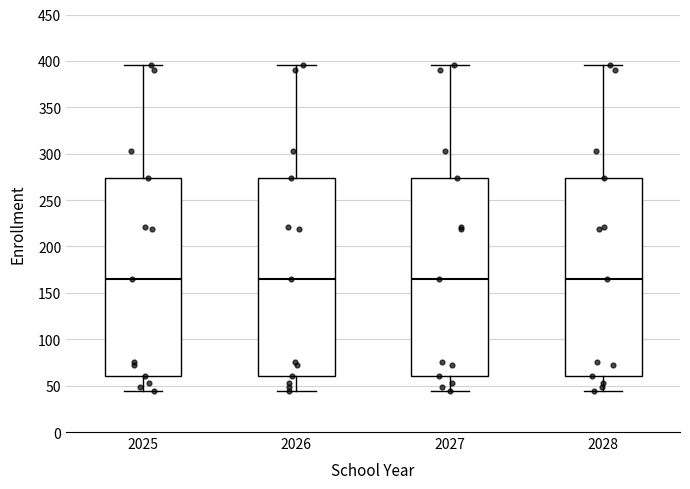

Where does the upper whisker of the box at x = 2025 end on the y-axis? The values are not printed on the chart, so give them approximately, as read against the axis.

395